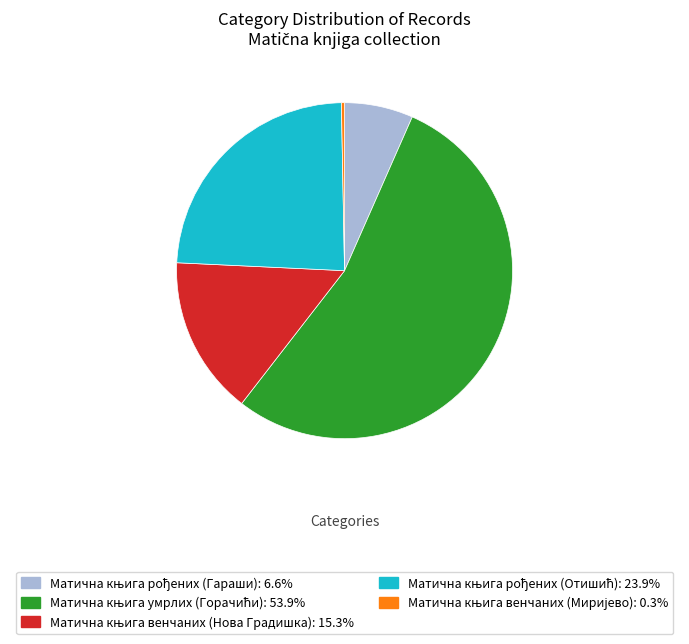

Is there a majority slice in this chart?

Yes